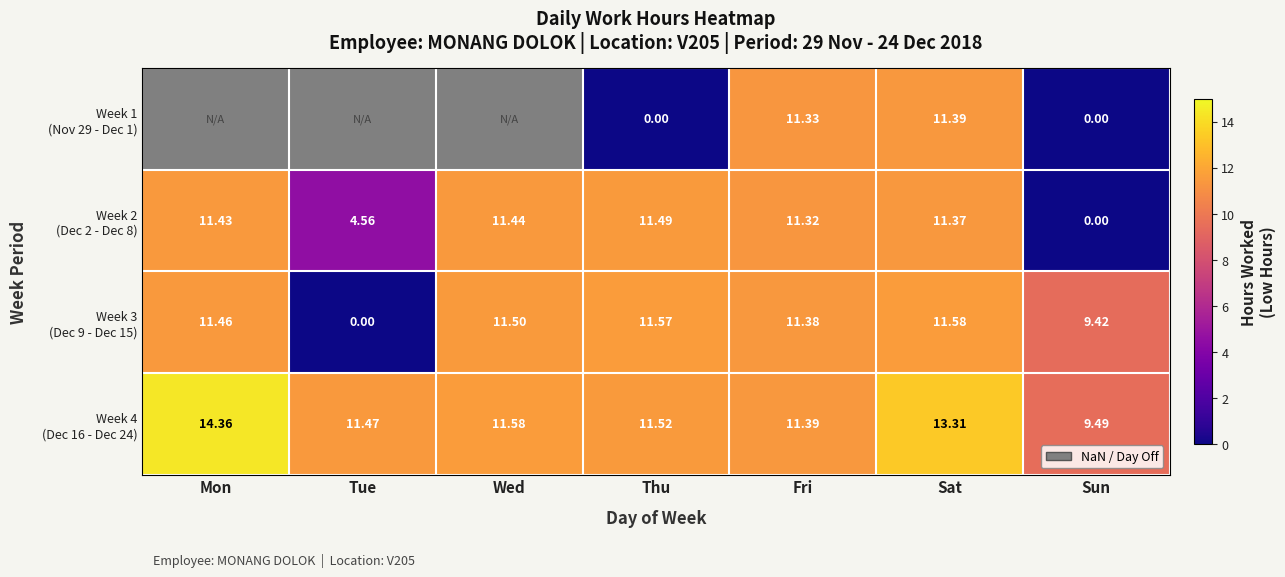

What is the highest value of the Week 4 (Dec 16 - Dec 24) series?

14.4